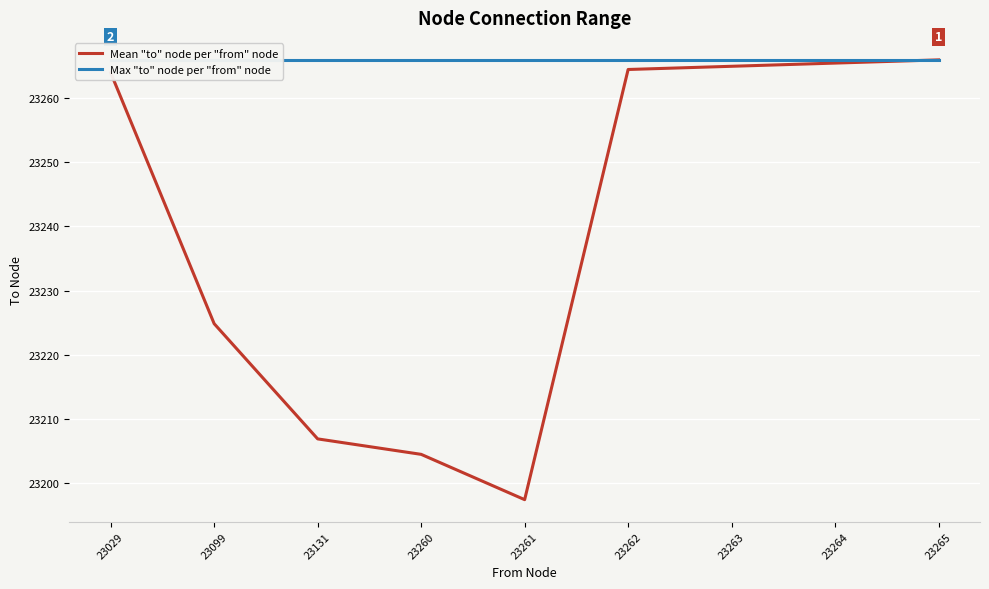

What is the value of the Mean "to" node per "from" node point at the 6th from the left?

23264.5